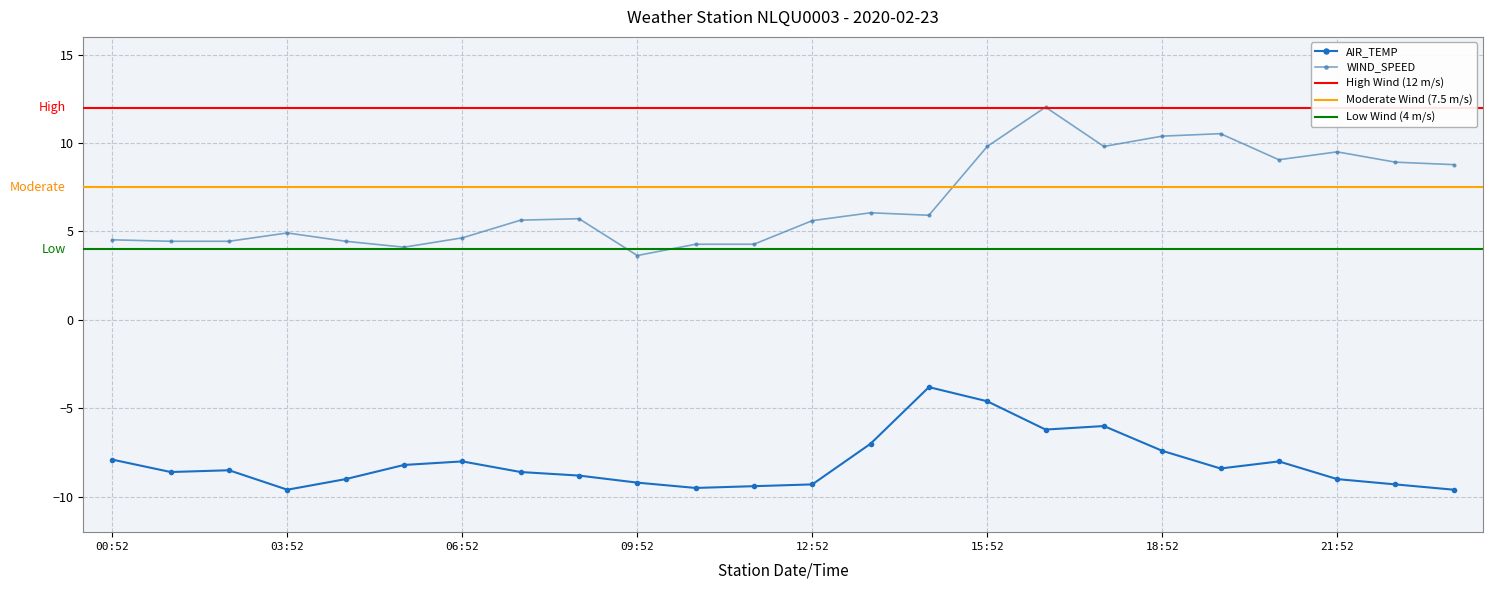

Rank the series by their average value, from highest to lowest.

WIND_SPEED, AIR_TEMP